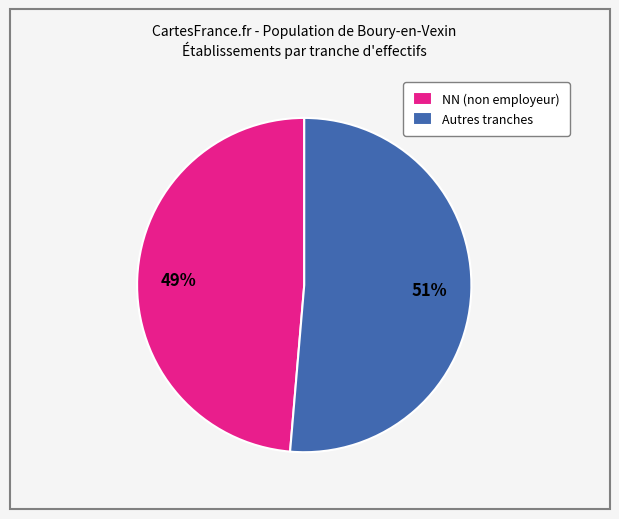

The Autres tranches slice represents 58% of the pie. True or false?

False